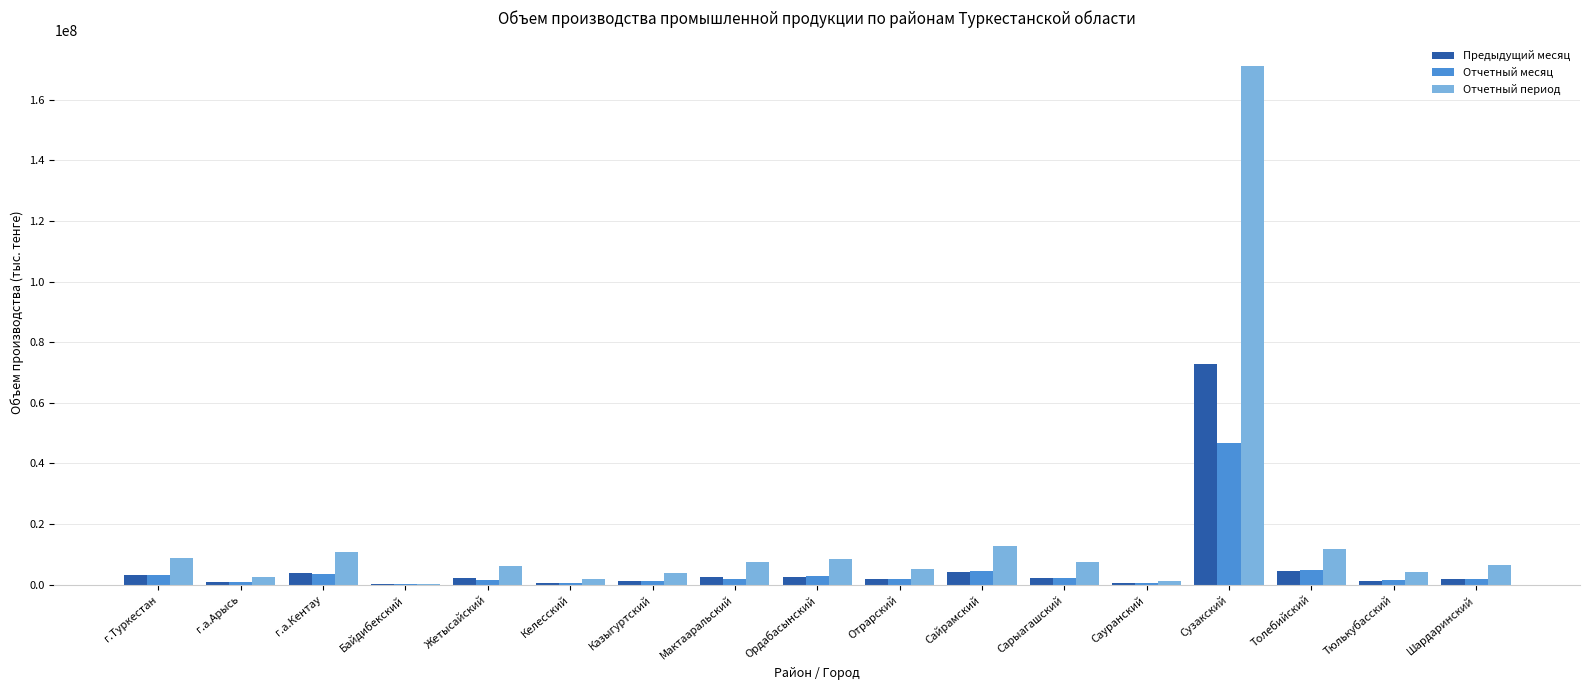

Which label corresponds to the largest value in the chart?

Сузакский